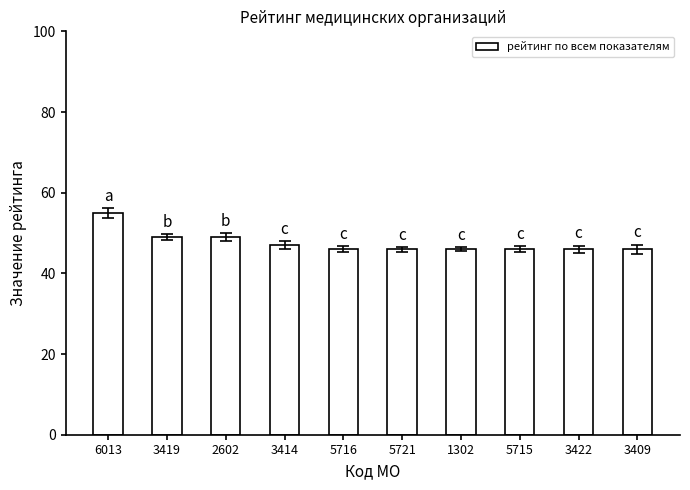

Which has a higher value, 1302 or 6013?

6013